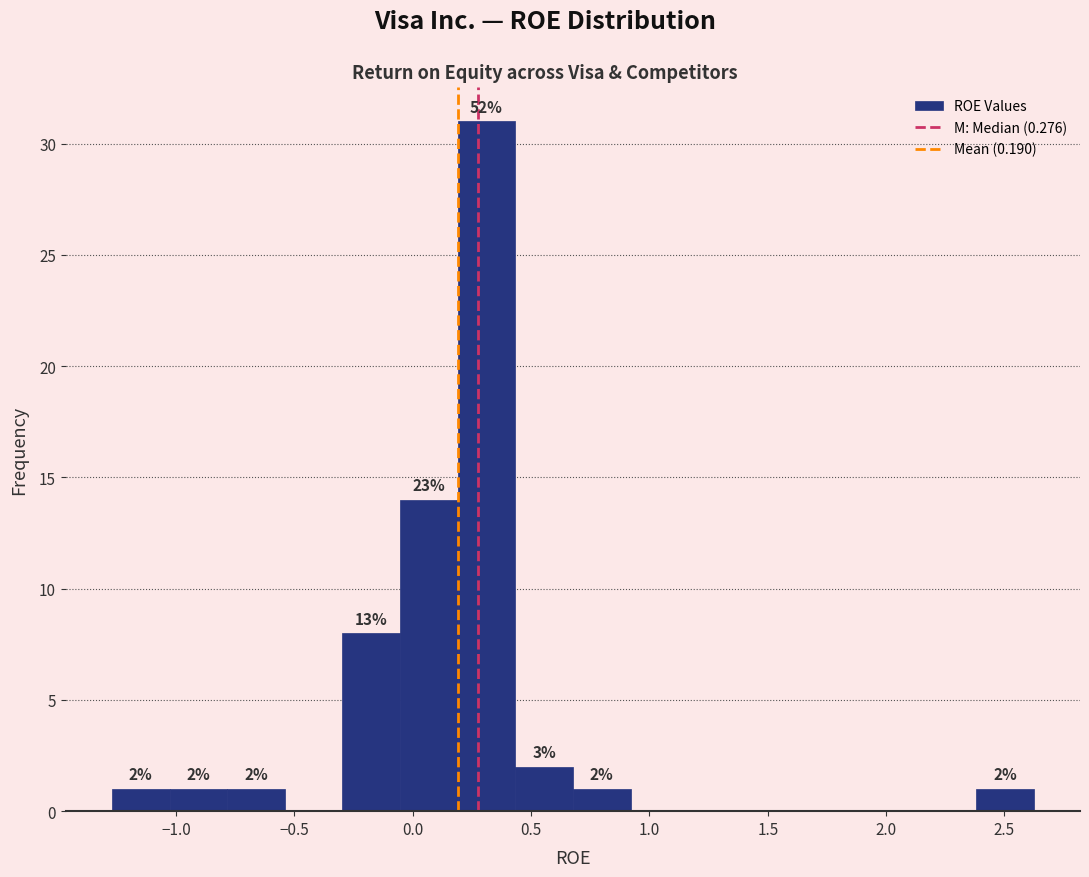

Which range on the x-axis has the tallest bar?

0.20 to 0.45